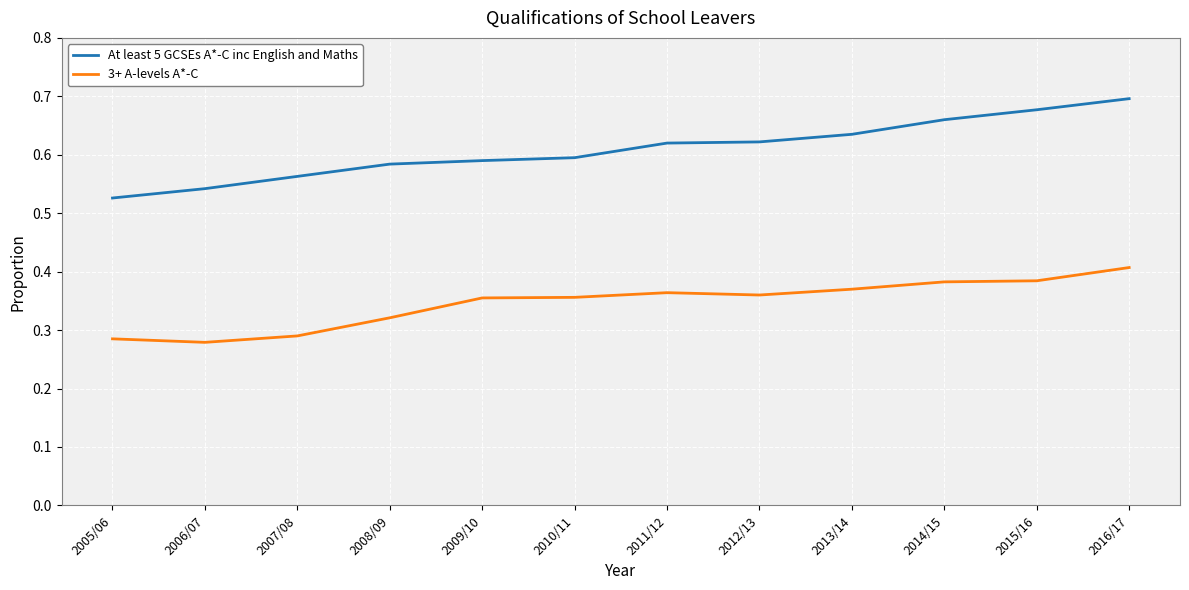

At 2015/16, list the series in order from largest to smallest.

At least 5 GCSEs A*-C inc English and Maths, 3+ A-levels A*-C